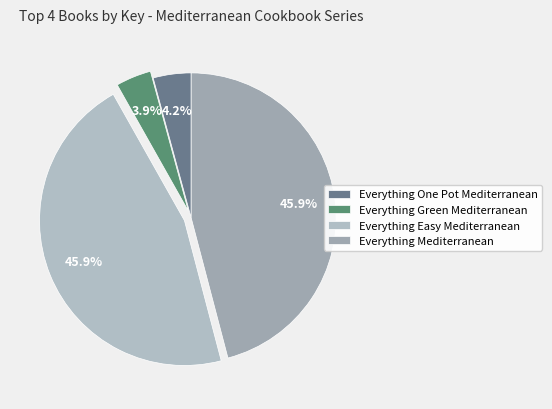

To the nearest percent, what is the difference between the Everything Green Mediterranean and Everything Mediterranean slice percentages?

42%